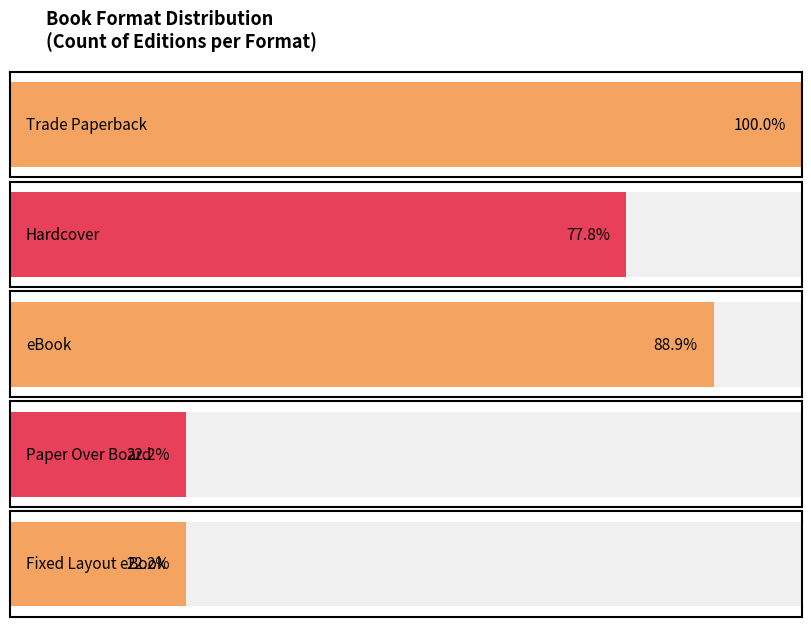

Count the values in the range 2 to 8.

4